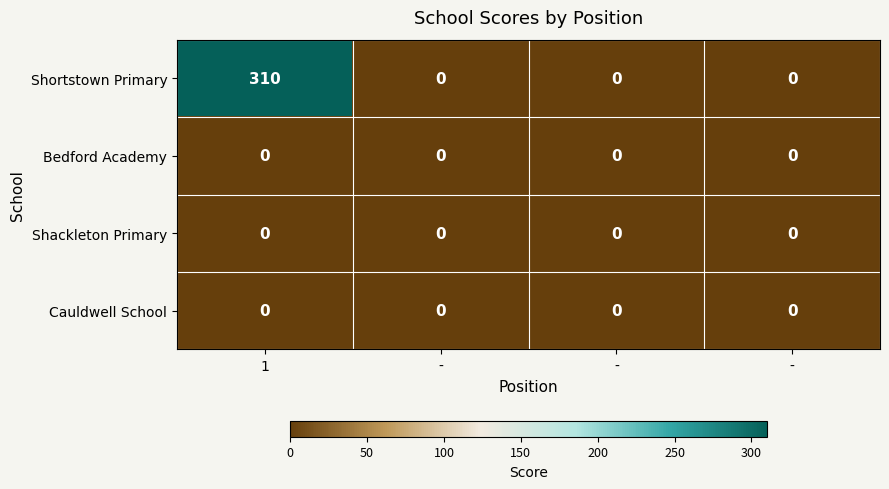

How many distinct data groups are displayed?

4